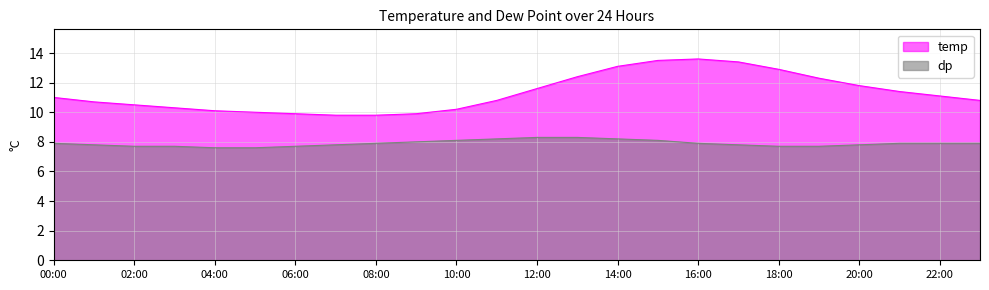

The dp series shows 12.0 at 18:00. True or false?

False